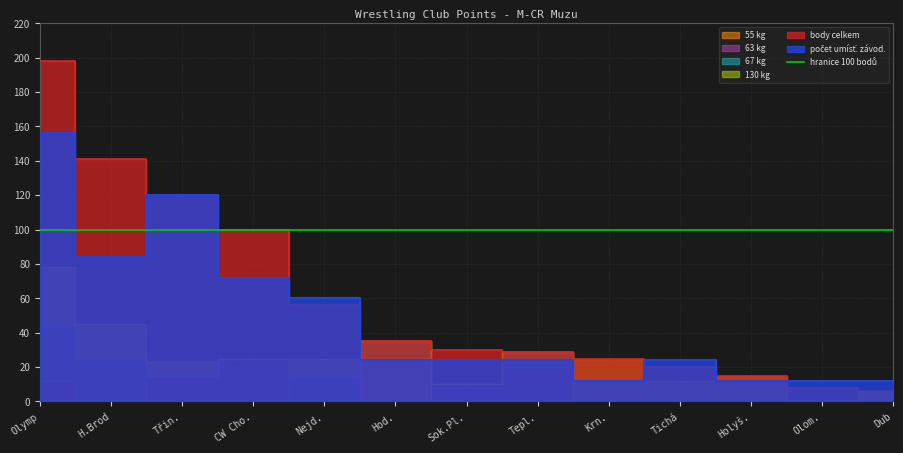

What is the spread (max minus min) of values at Olymp?

198